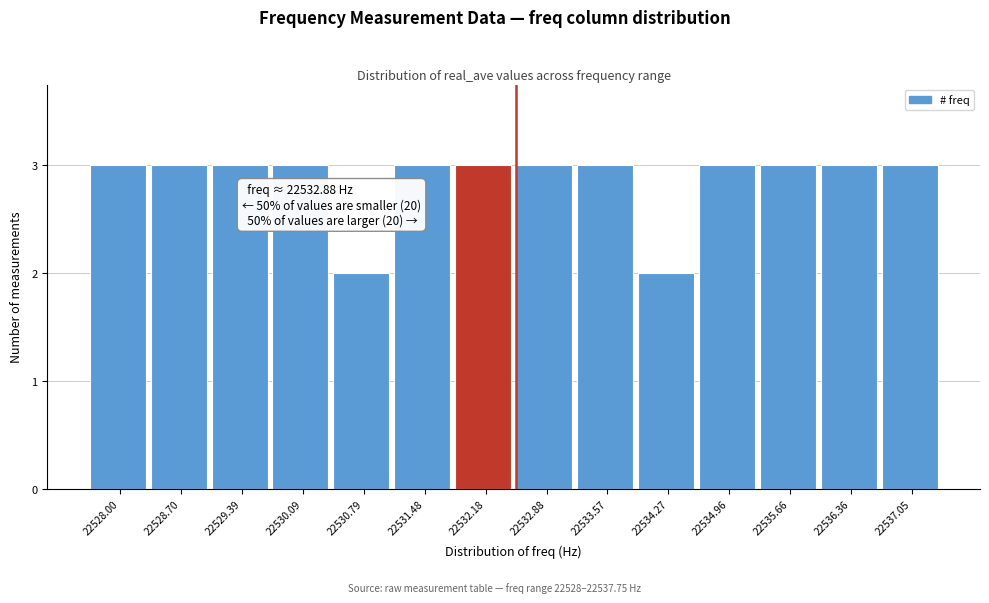

Reading right to left, transcribe all the data shown in this chart.

22537.05=3	22536.36=3	22535.66=3	22534.96=3	22534.27=2	22533.57=3	22532.88=3	22532.18=3	22531.48=3	22530.79=2	22530.09=3	22529.39=3	22528.70=3	22528.00=3